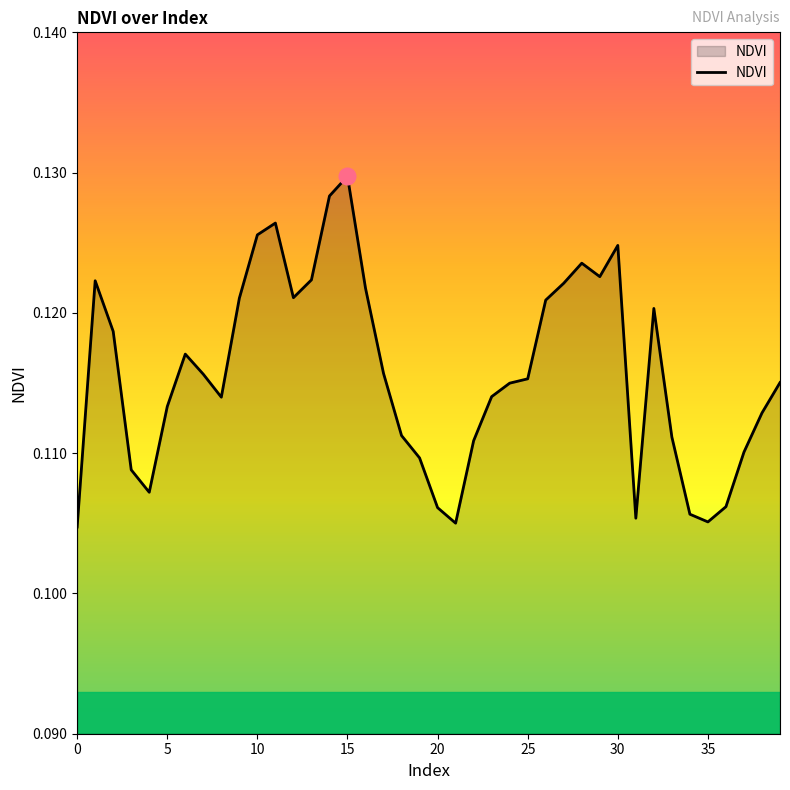

Which category has the highest value across all series?

15